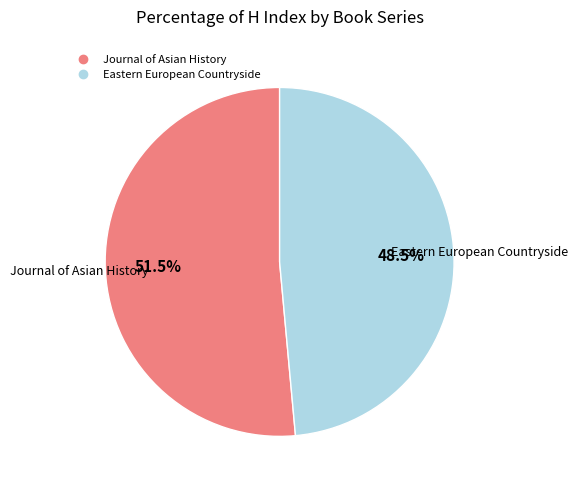

Count the number of slices in the pie.

2